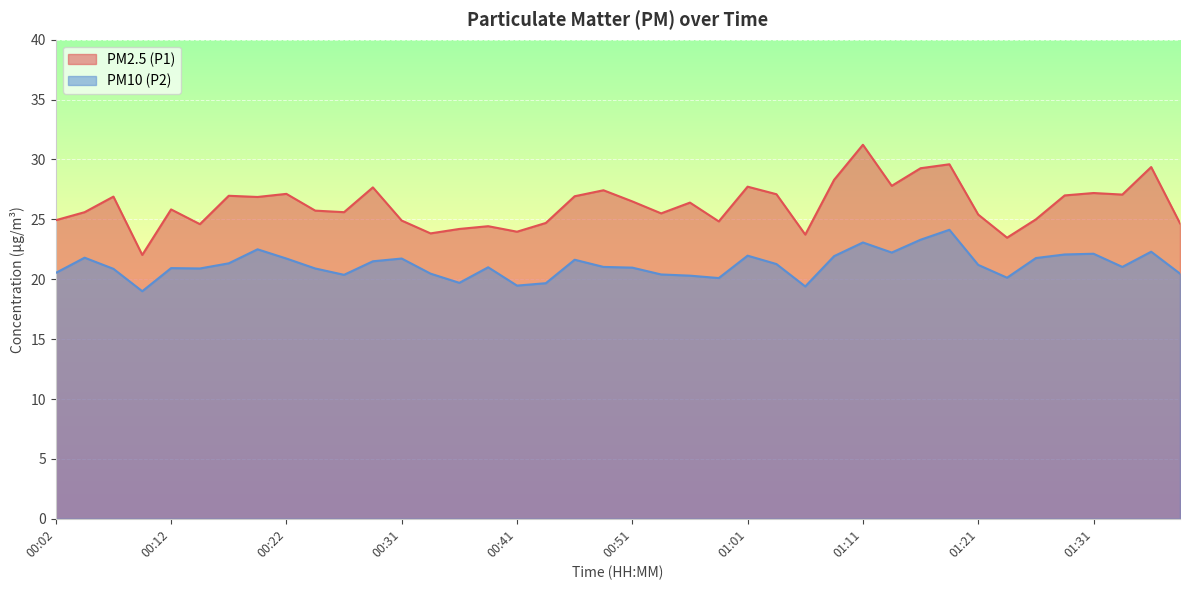

What is the value of the PM2.5 (P1) point at the 13th from the left?

24.9